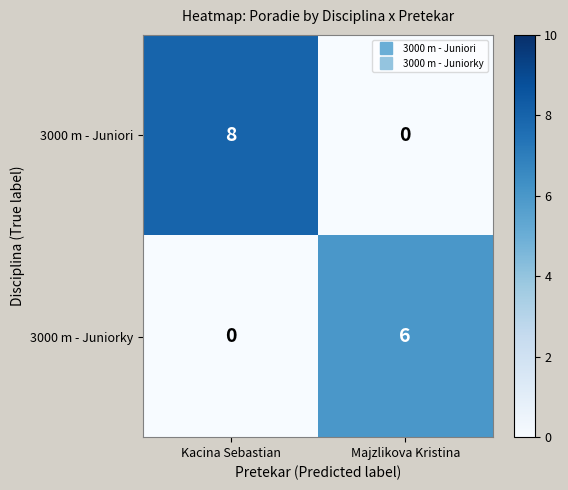

What is the difference between the maximum and minimum values in the 3000 m - Juniorky series?

6